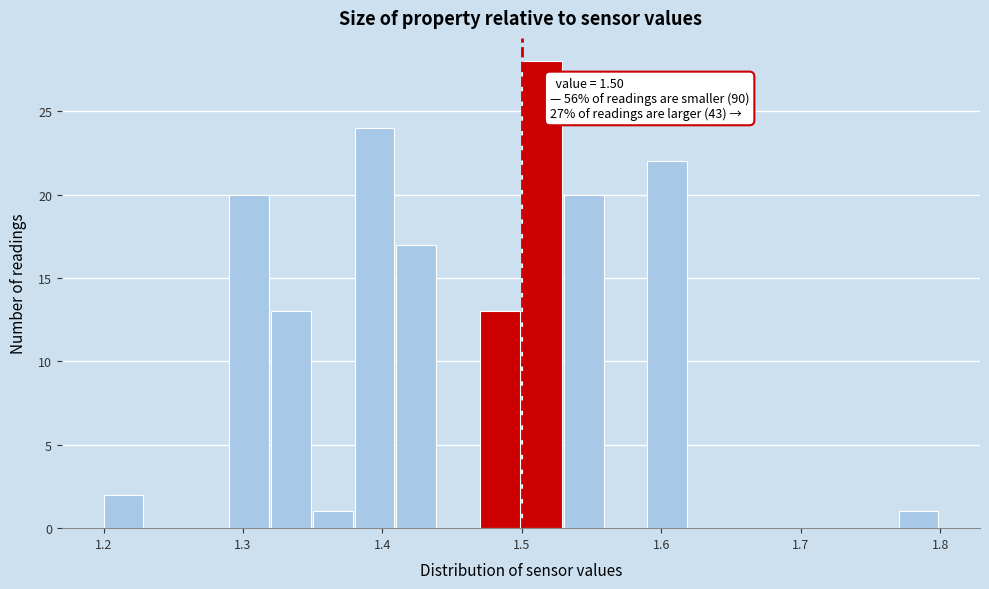

Around what value on the x-axis is the tallest bar? Give the approximate position of its centre, as read against the axis.

1.51